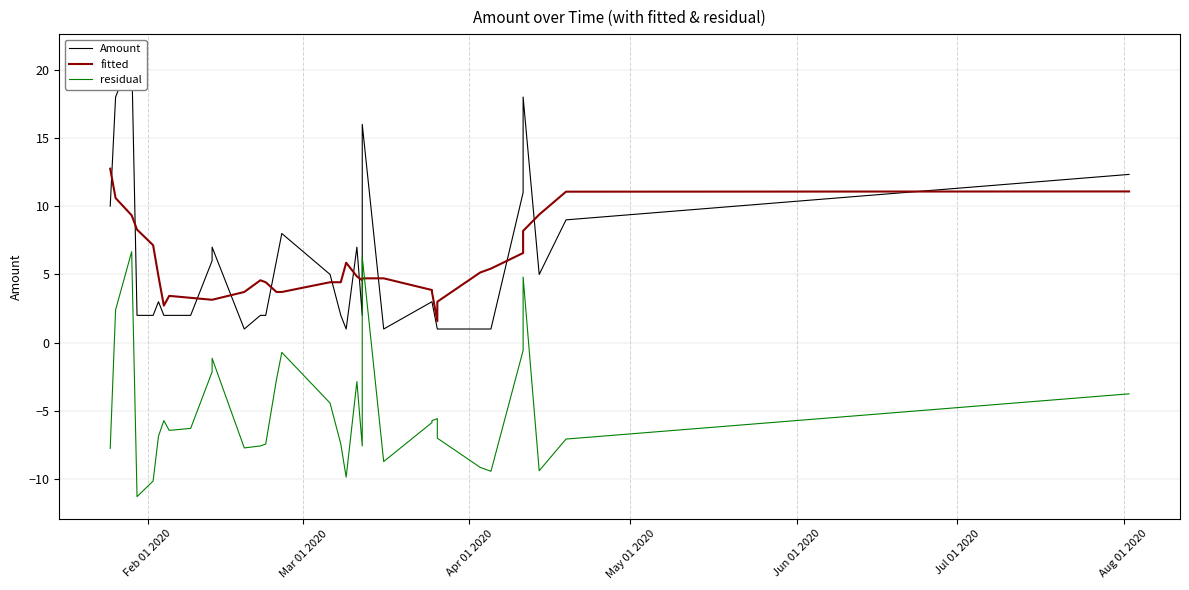

What is the average value of the Amount series?

5.7